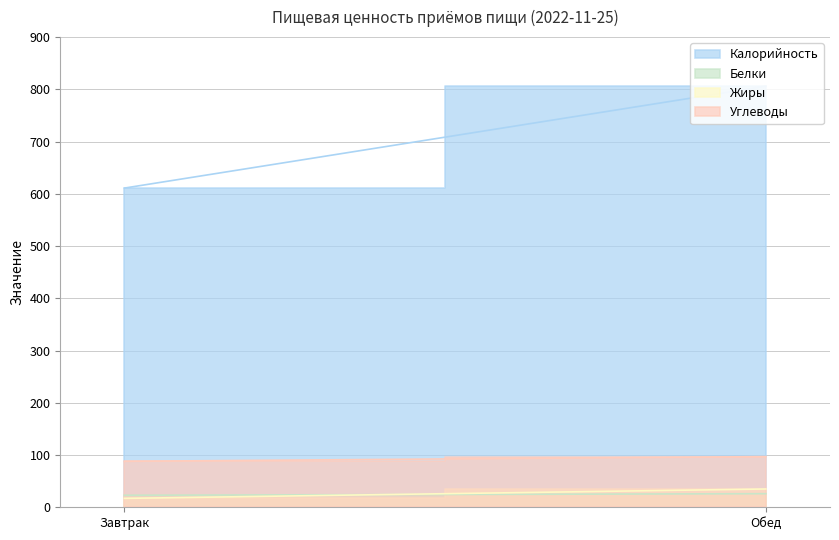

What are all the series names shown in the legend?

Калорийность, Белки, Жиры, Углеводы